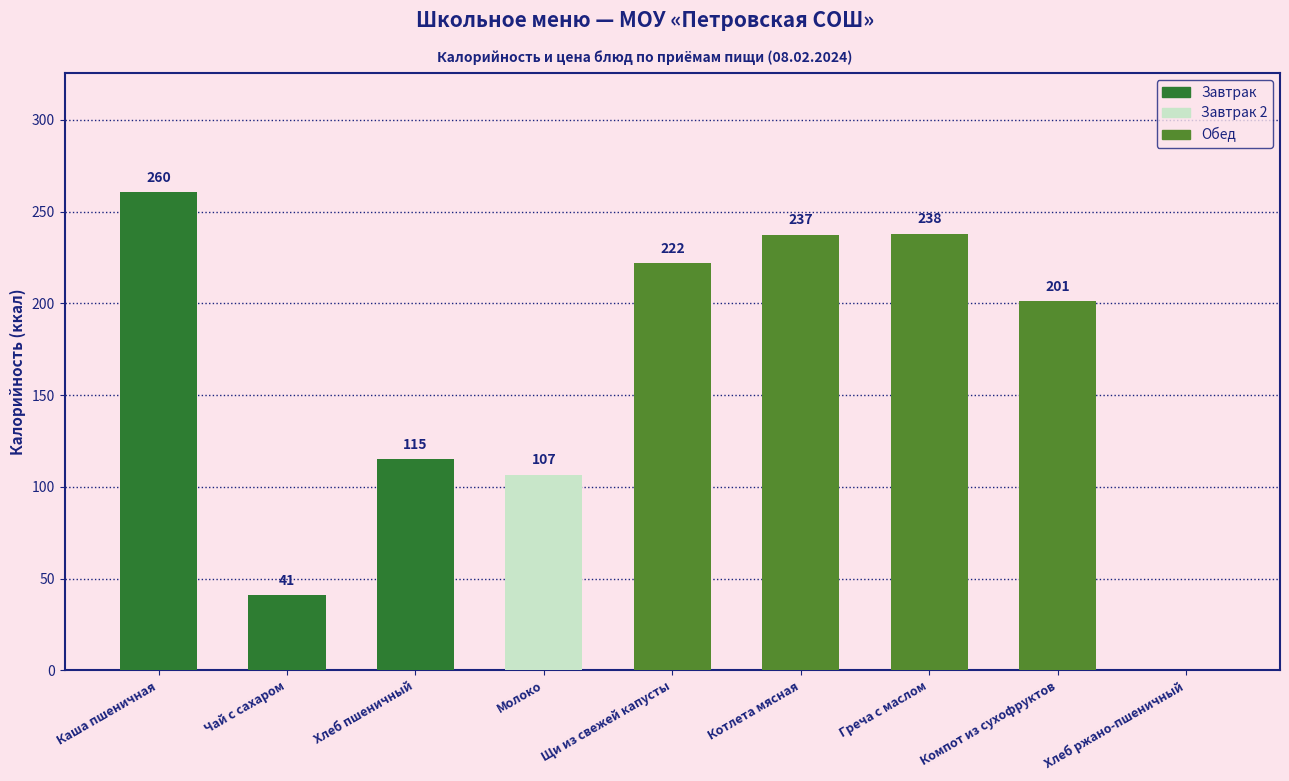

What is the sum of the values at Каша пшеничная and Греча с маслом?

498.5